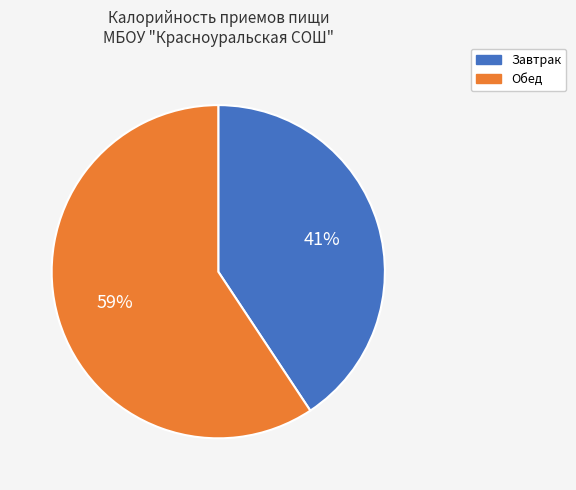

Count the number of slices in the pie.

2